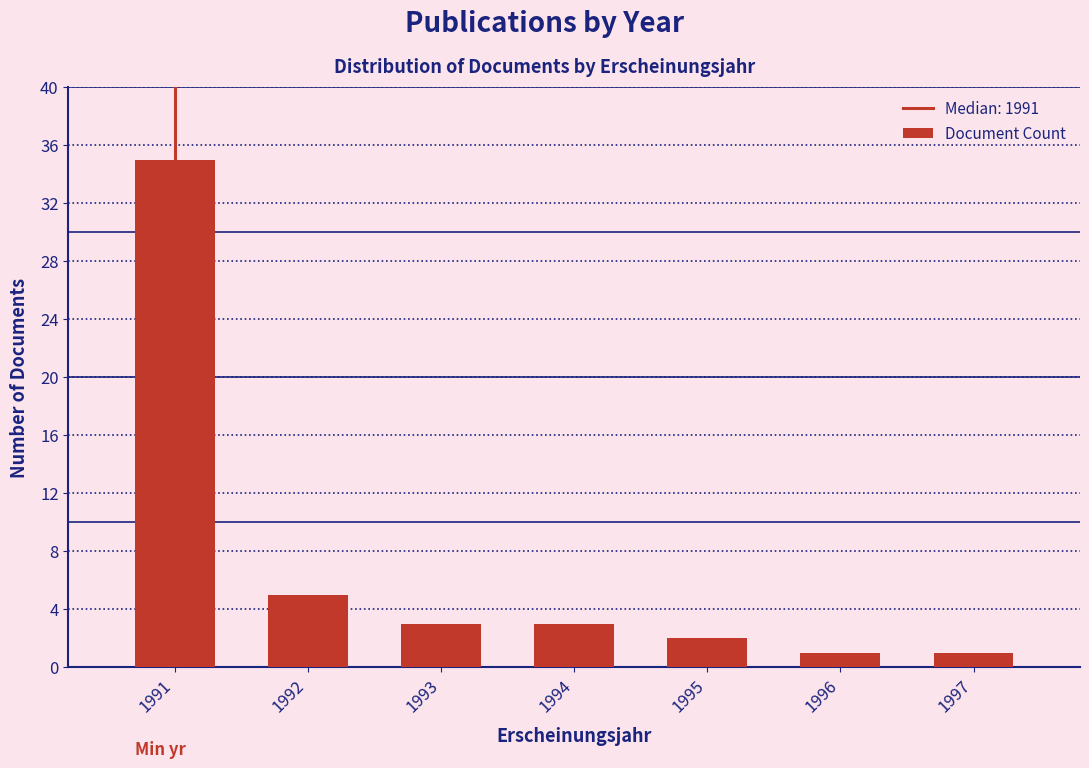

Reading left to right, extract all data points from this chart.

35	5	3	3	2	1	1